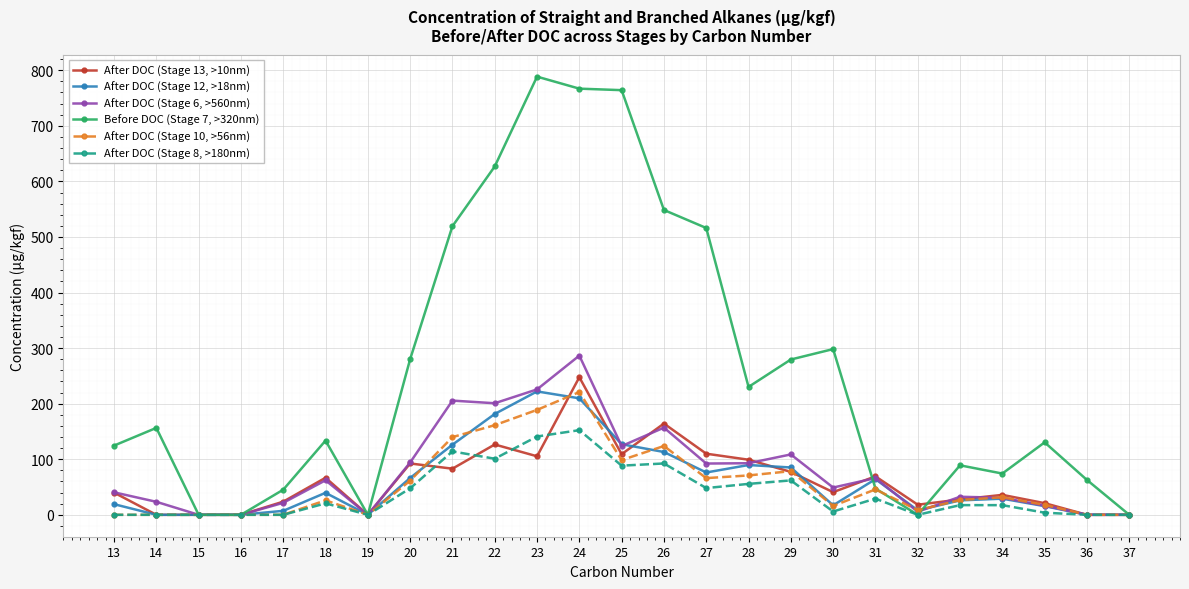

What is the sum of all After DOC (Stage 6, >560nm) values?

1935.1